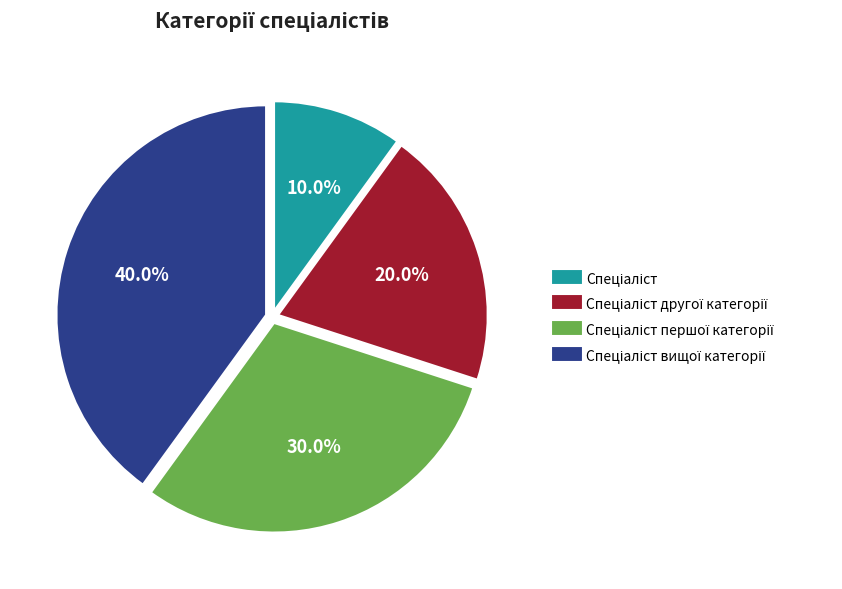

Is there a majority slice in this chart?

No